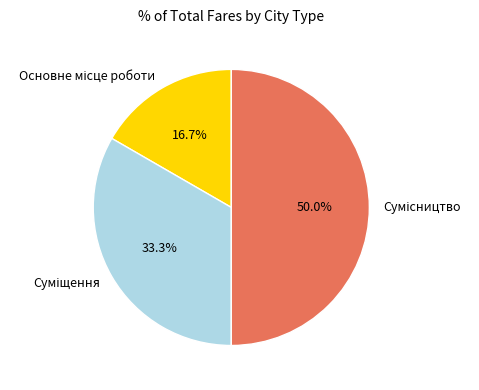

How many slices are in this pie chart?

3